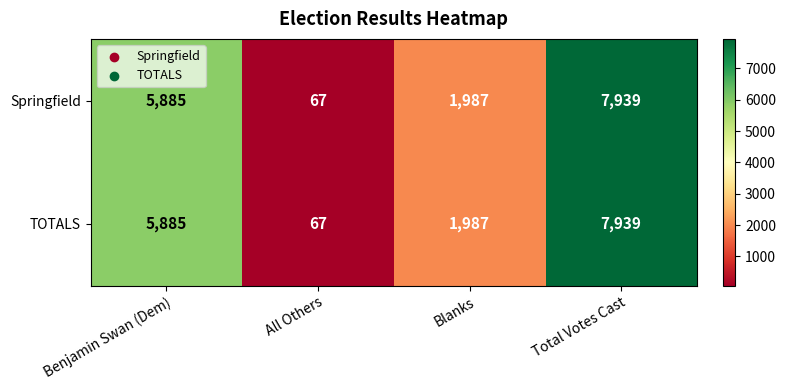

The TOTALS series shows 839 at Blanks. True or false?

False